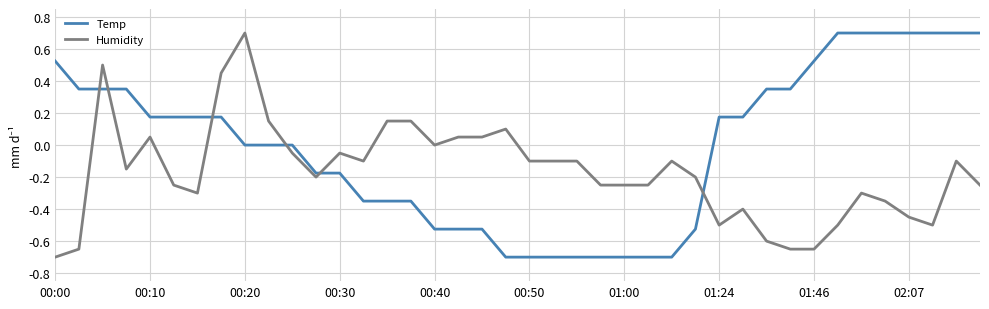

What is the maximum value for Humidity?

0.7